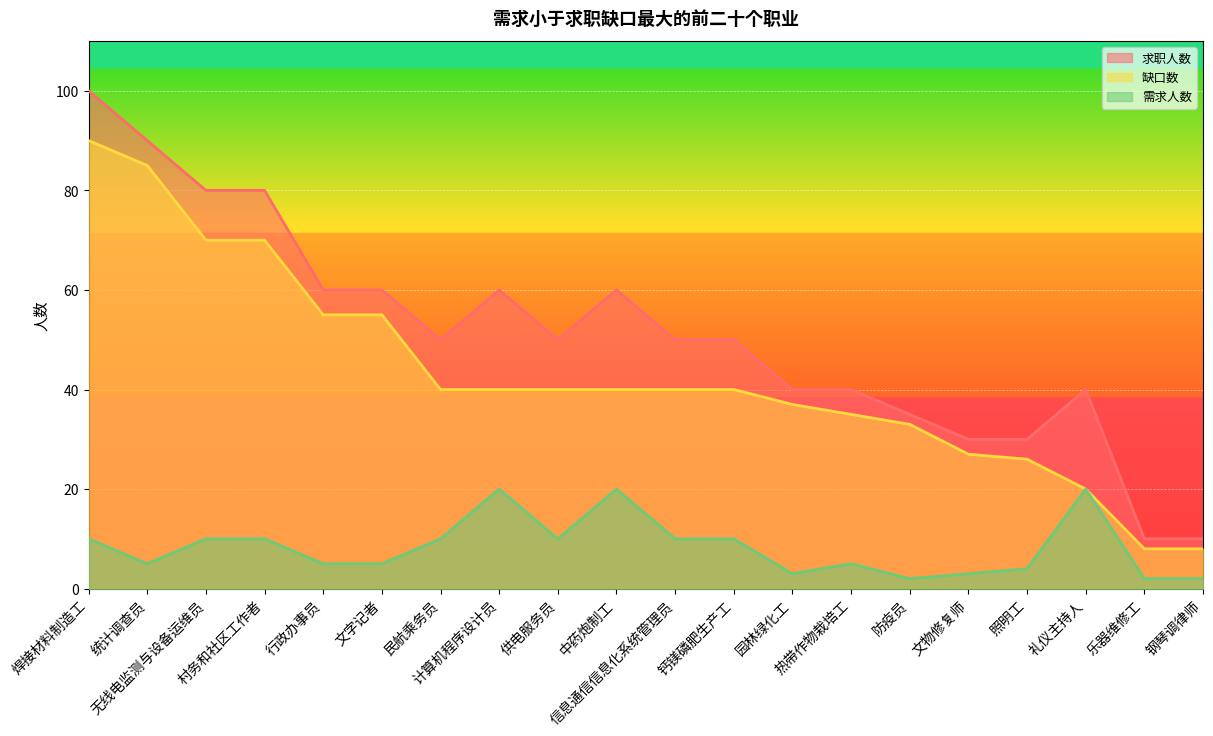

What is the average value of the 需求人数 series?

8